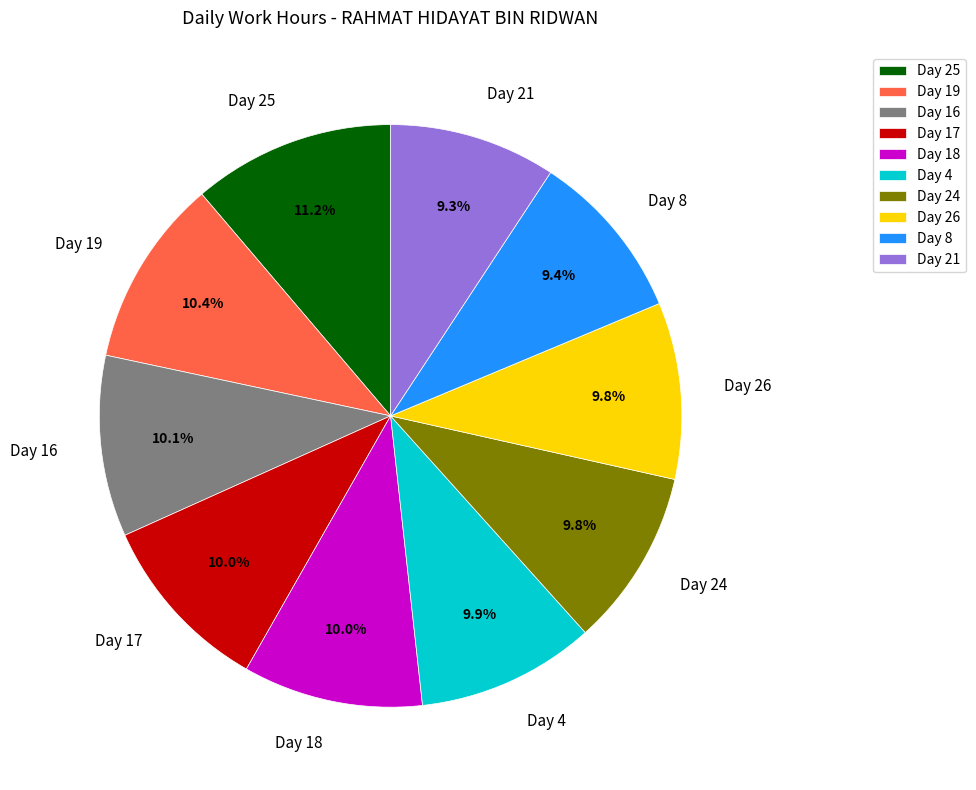

Count the number of slices in the pie.

10